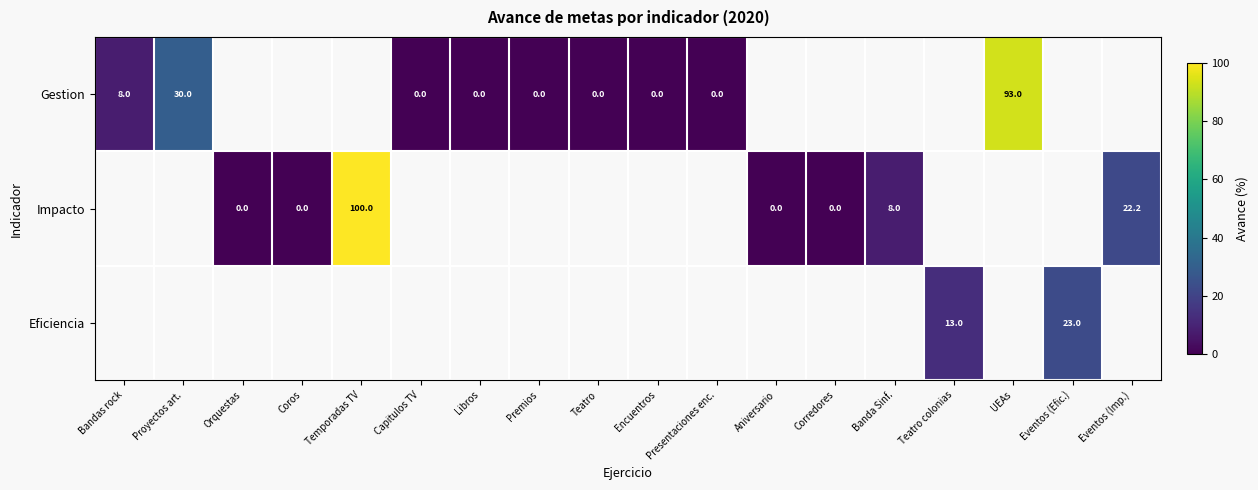

Is it true that Impacto equals 156.5 at Temporadas TV?

False